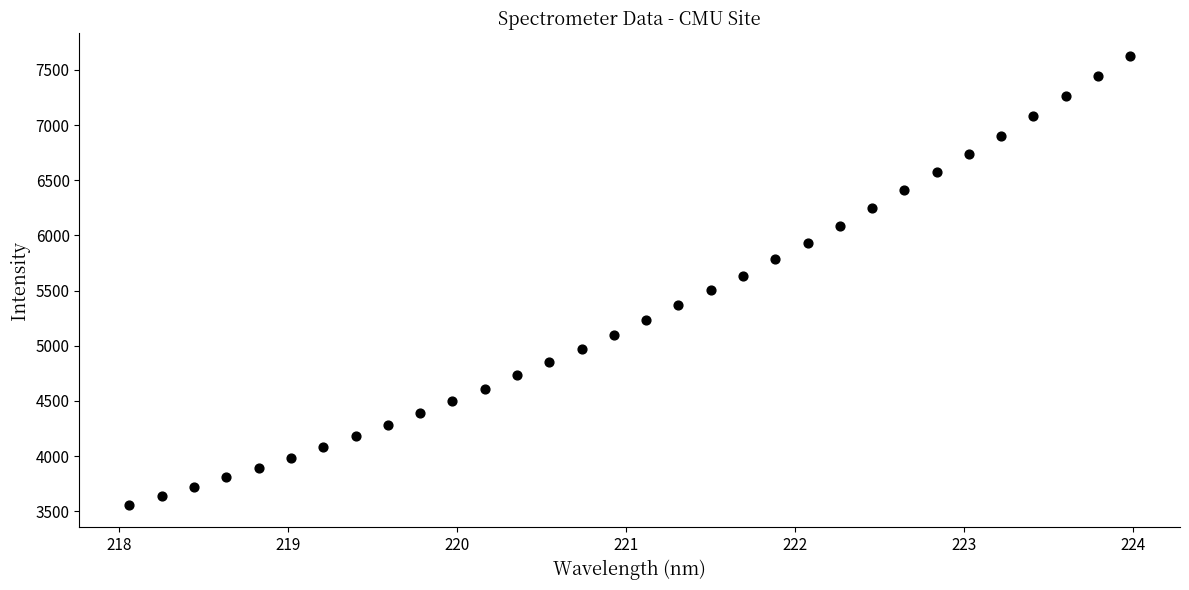

What is the range of Y values (max minus min)?

4067.6